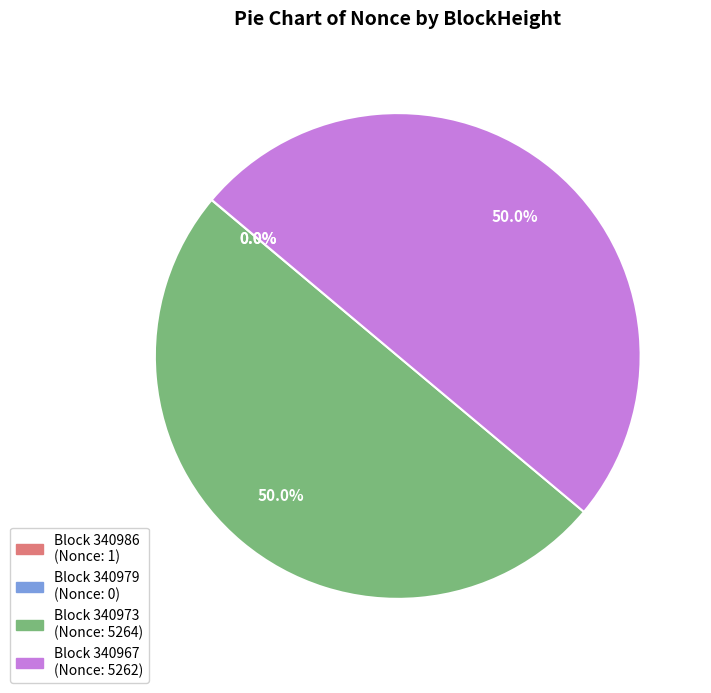

How many segments does this pie chart have?

4